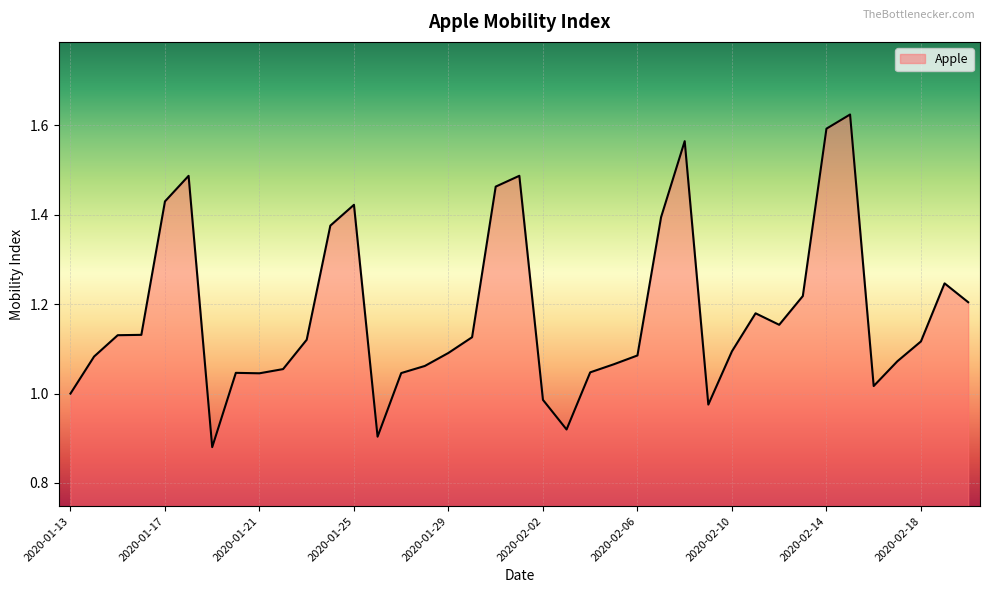

How many series are shown in this chart?

1